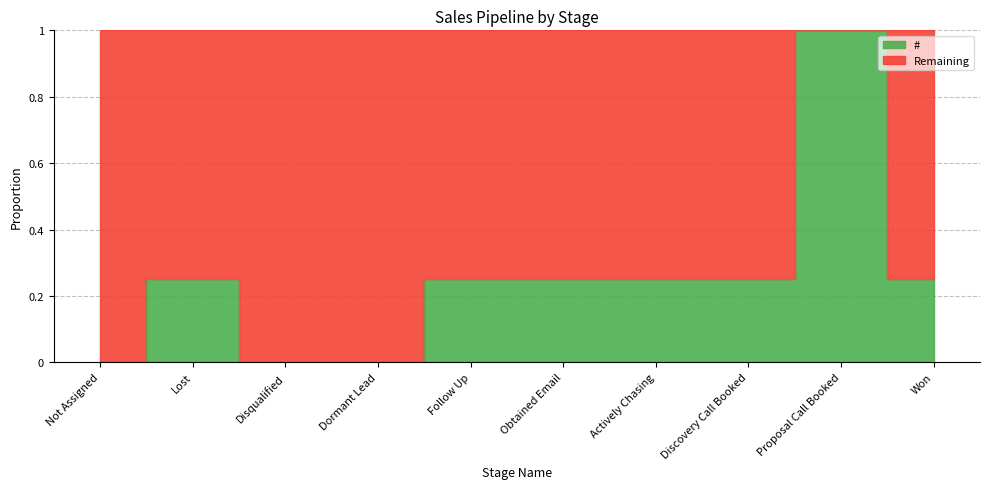

What is the greatest value displayed?

1.0